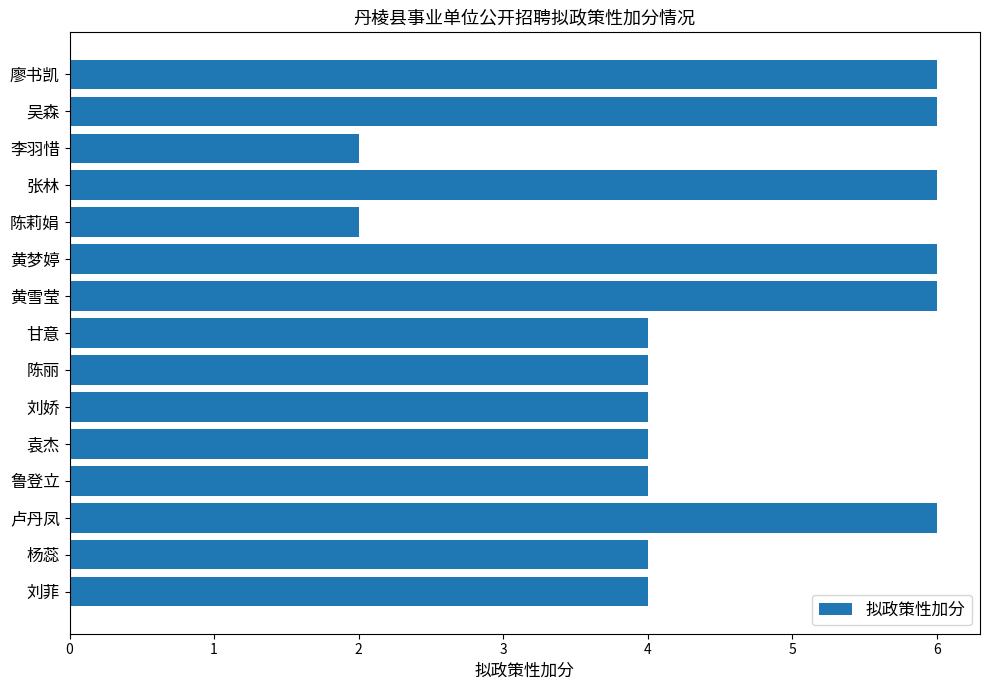

Does the chart contain any negative values?

No